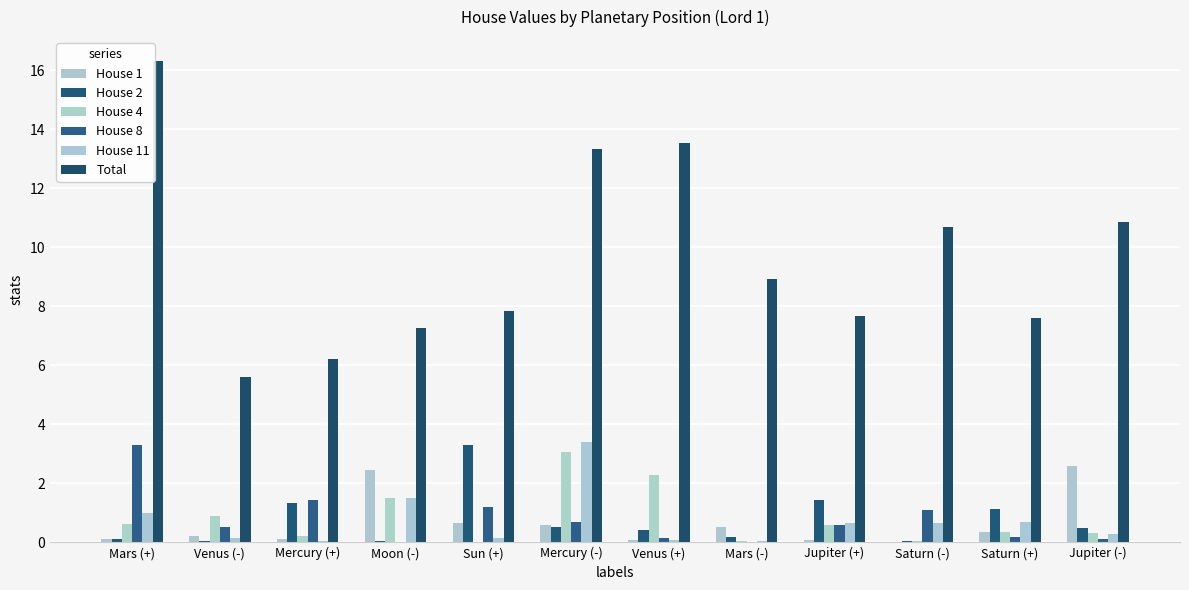

How many groups of bars are there?

12